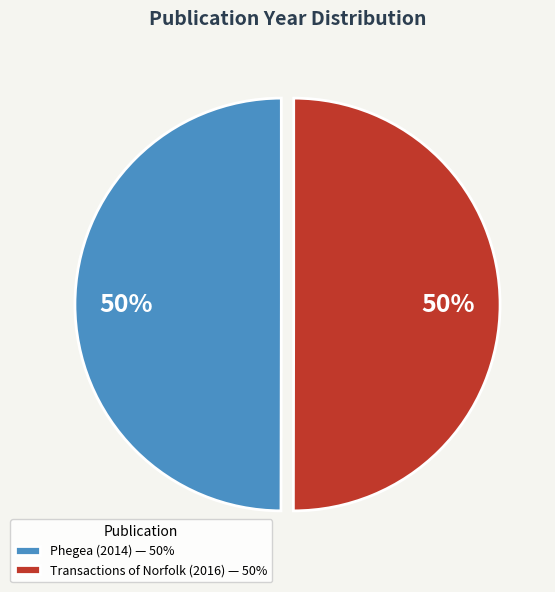

Is it true that Phegea (2014) is 50% of the pie?

True